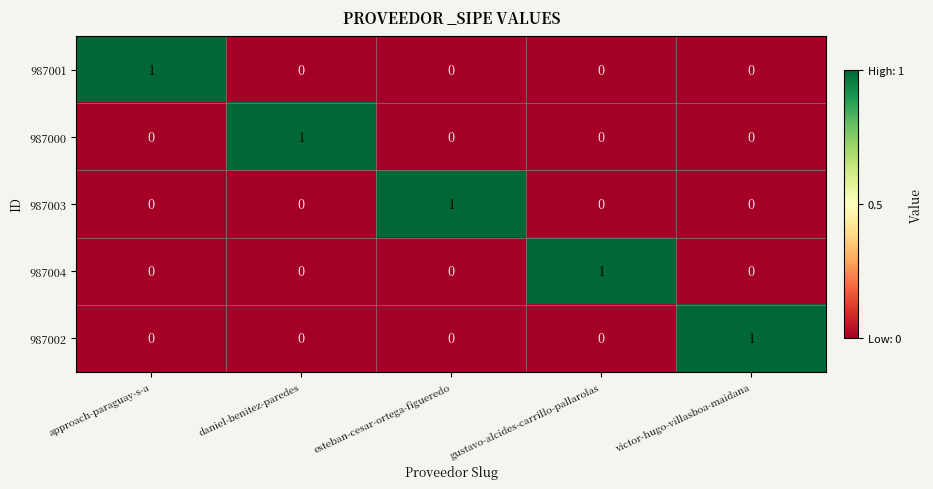

Count the 987004 values in the range 0 to 1.

5